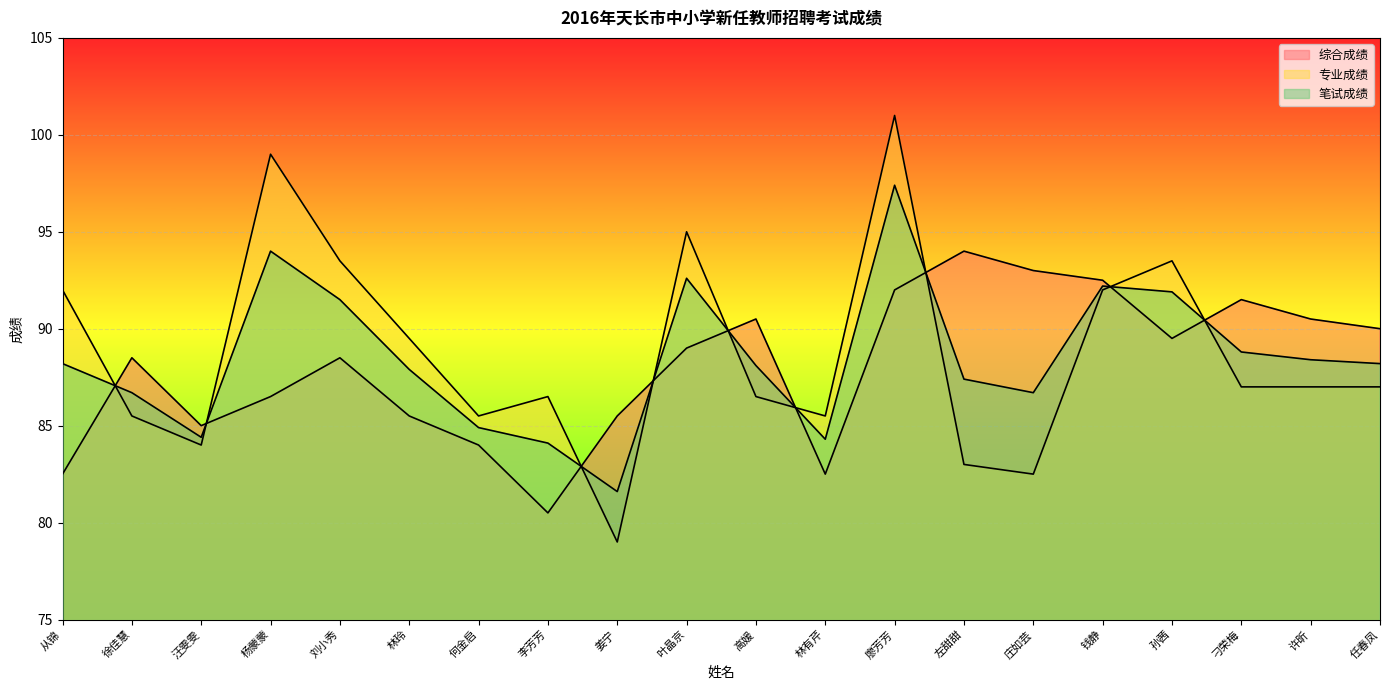

At which category does the chart reach its minimum across all series?

姜宁